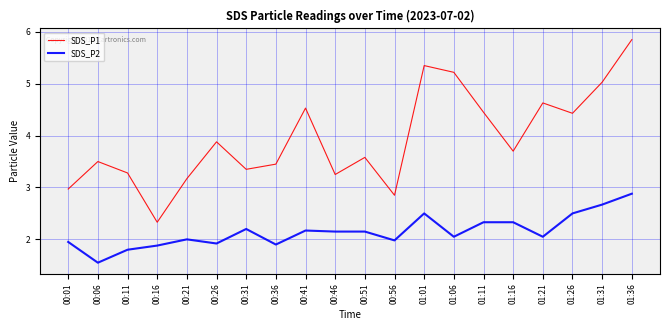

What is the difference between the SDS_P2 values at 01:31 and 00:51?

0.5